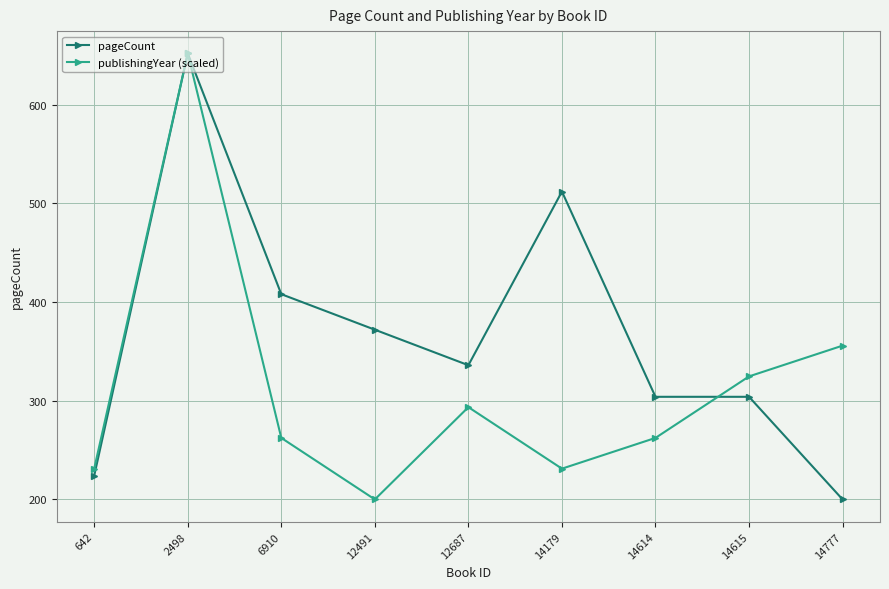

What is the total value across all series at 642?

455.2